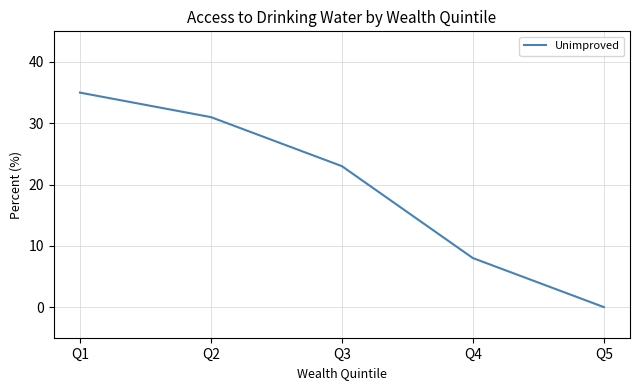

Which has a higher value, Q1 or Q5?

Q1